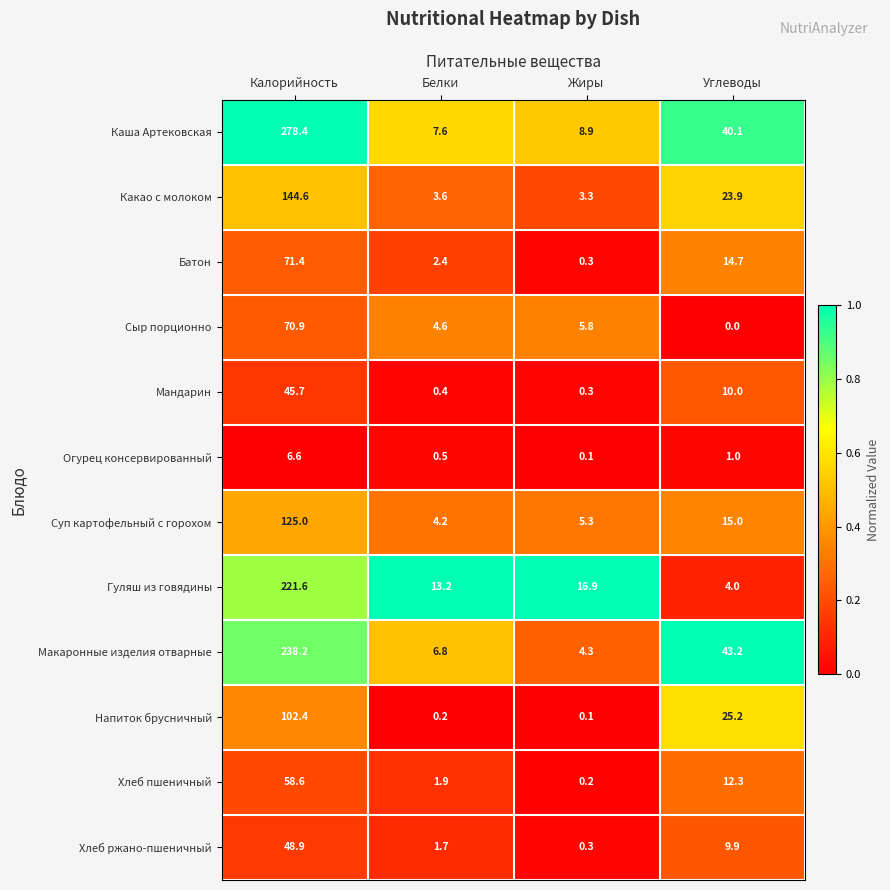

What is the total value across all series at Калорийность?

1412.3